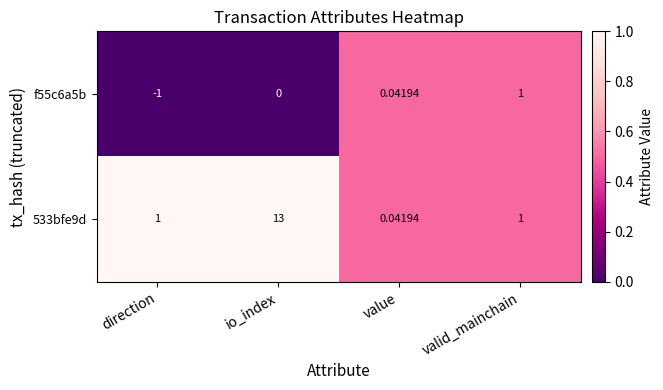

How many values in f55c6a5b are below zero?

1